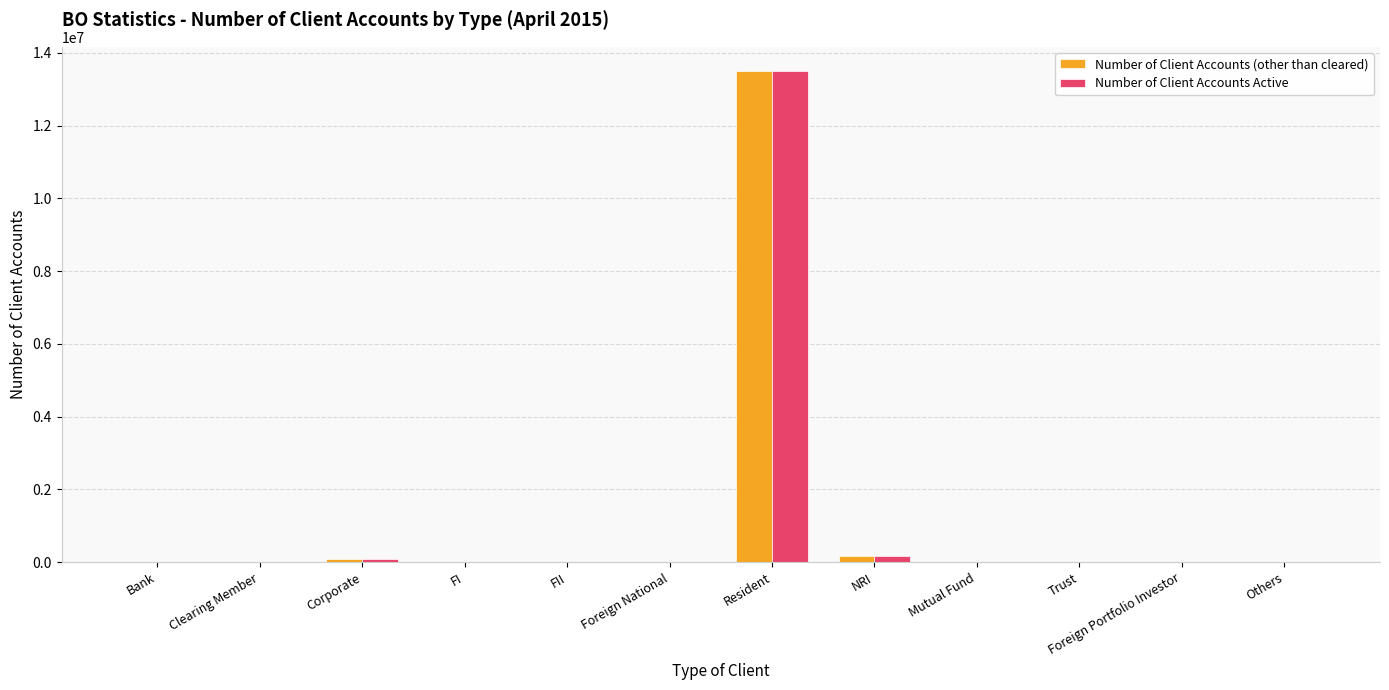

At which category is the sum across all series the highest?

Resident